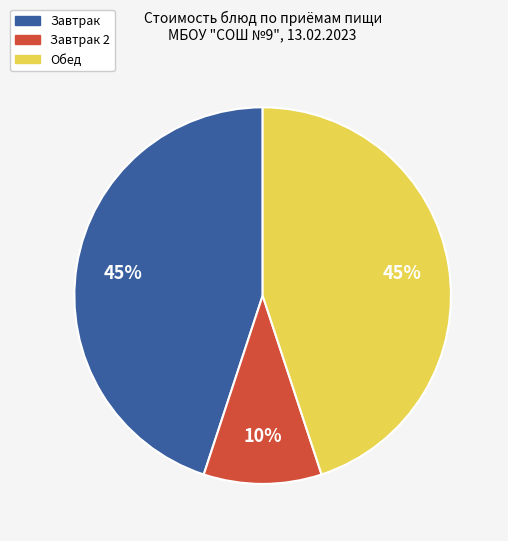

To the nearest percent, what is the average slice percentage?

33%